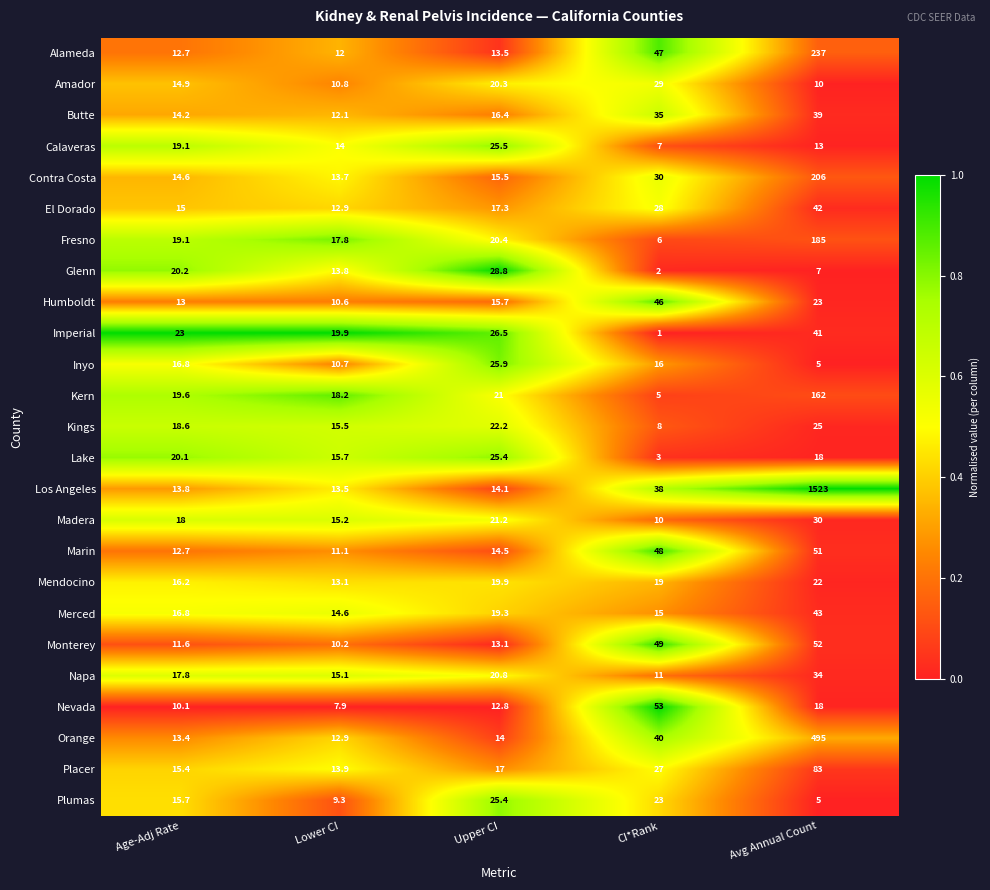

What is the difference between the Madera values at Avg Annual Count and Lower CI?

14.8